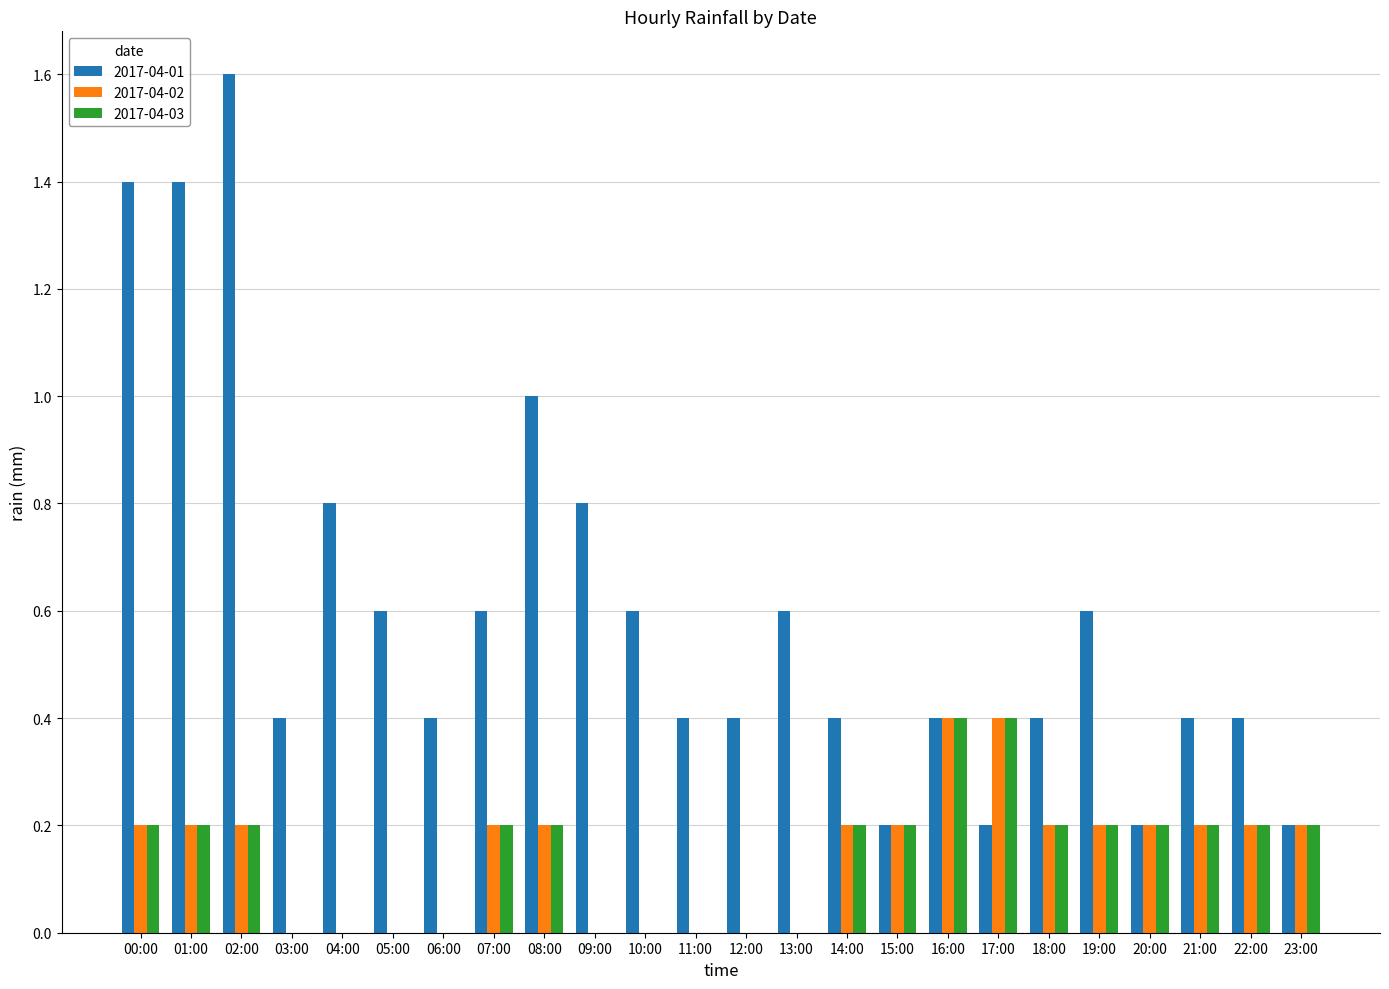

The 2017-04-02 series shows 0.3 at 00:00. True or false?

False